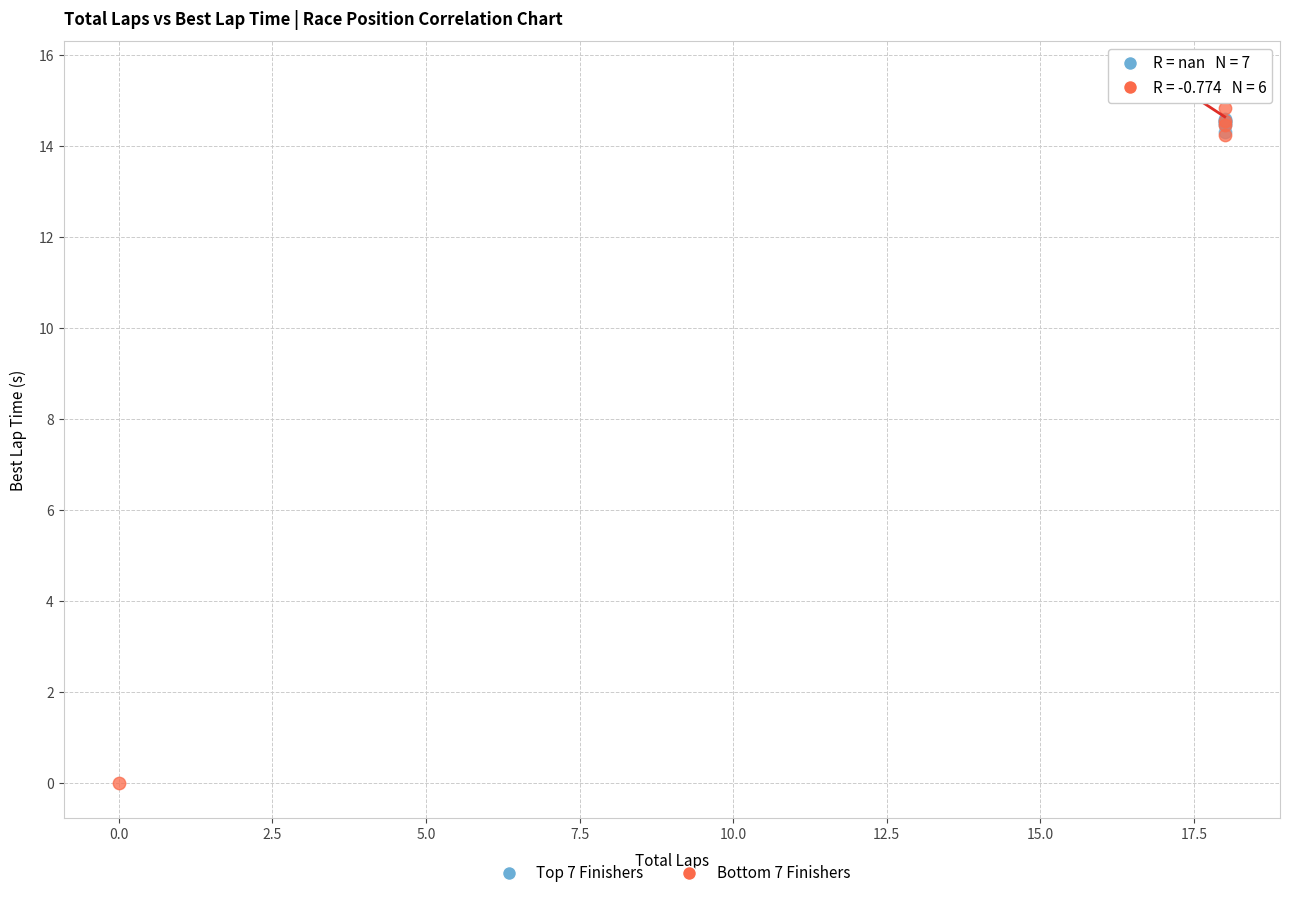

Which series contains the lowest Y value?

Bottom 7 Finishers